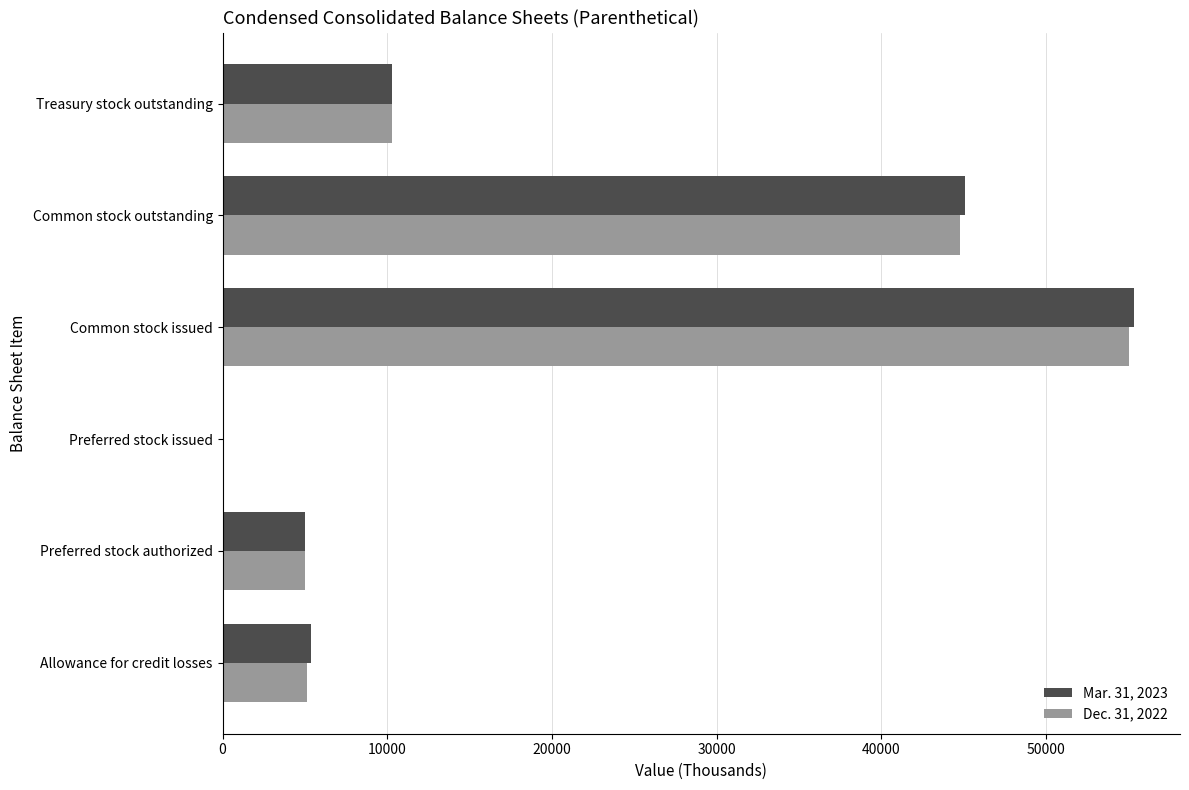

The value of Dec. 31, 2022 at Treasury stock outstanding is 10283. True or false?

True